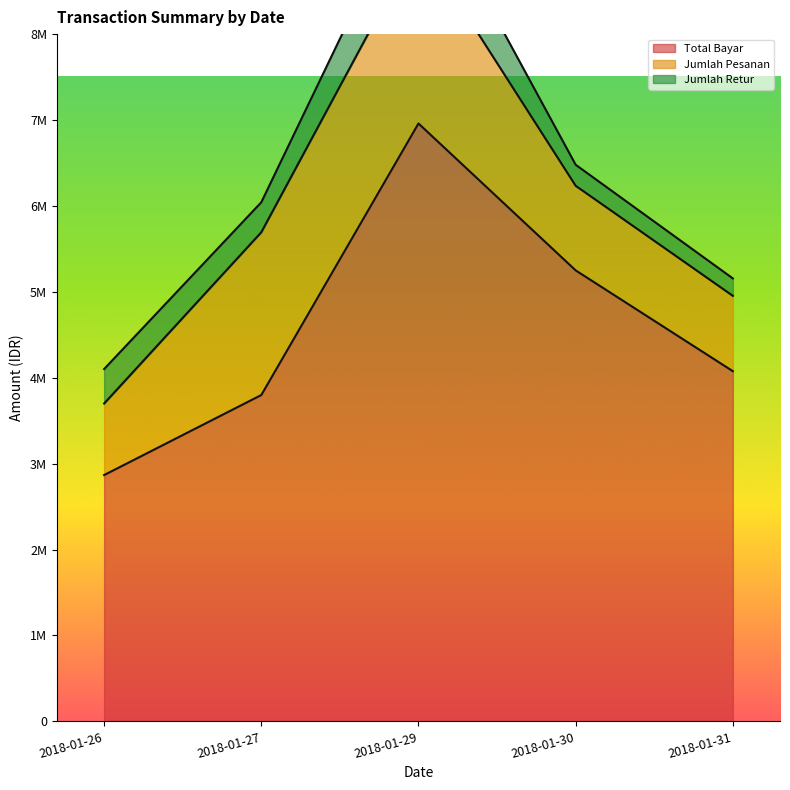

Between 2018-01-26 and 2018-01-27, which is larger?

2018-01-27